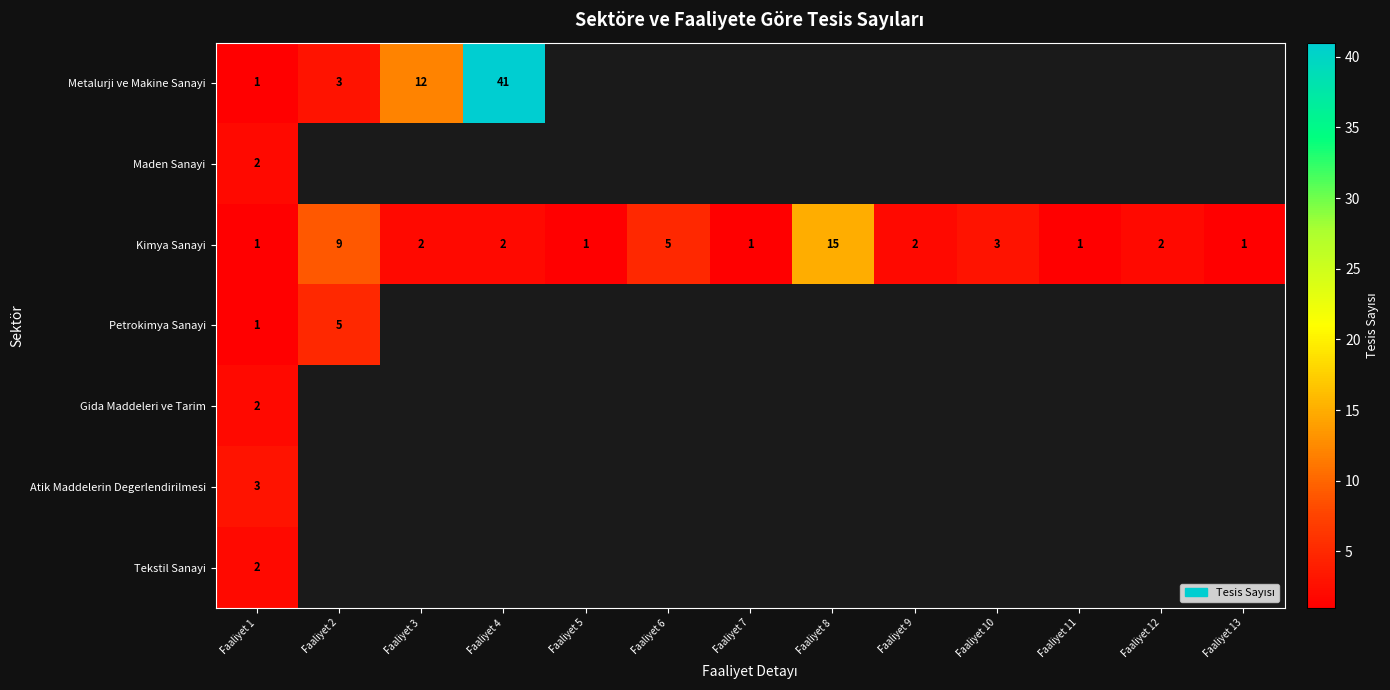

What is the total value across all series at Faaliyet 1?

12